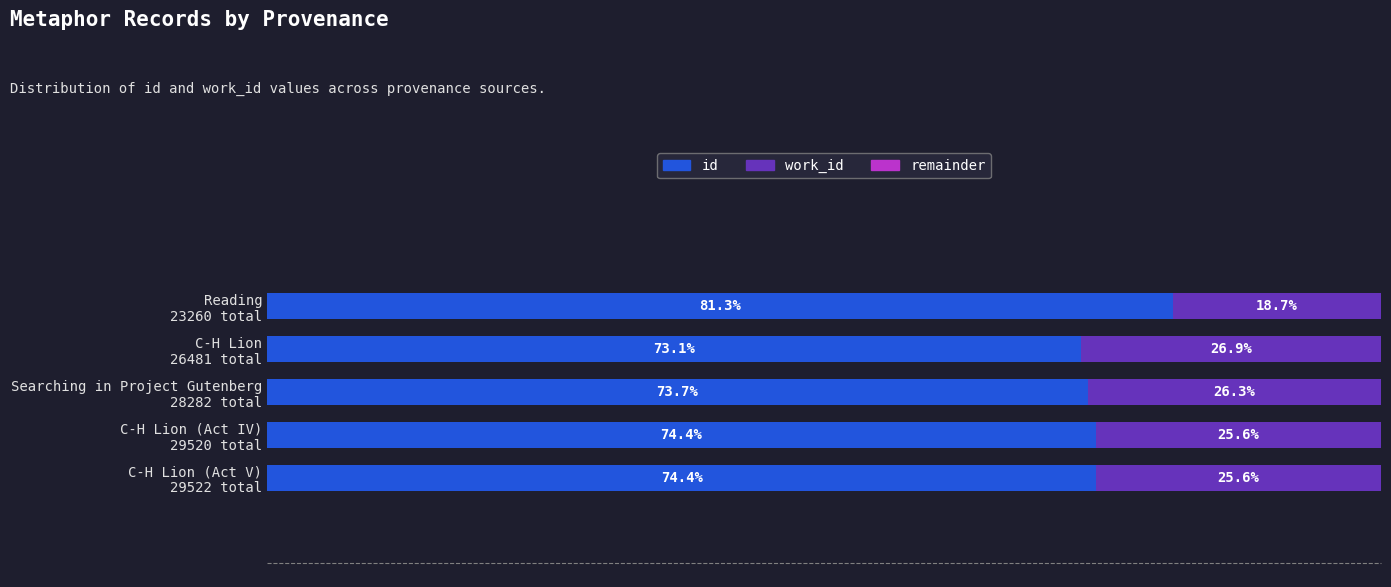

What is the value of the work_id bar at the 2nd from the left?

26.9